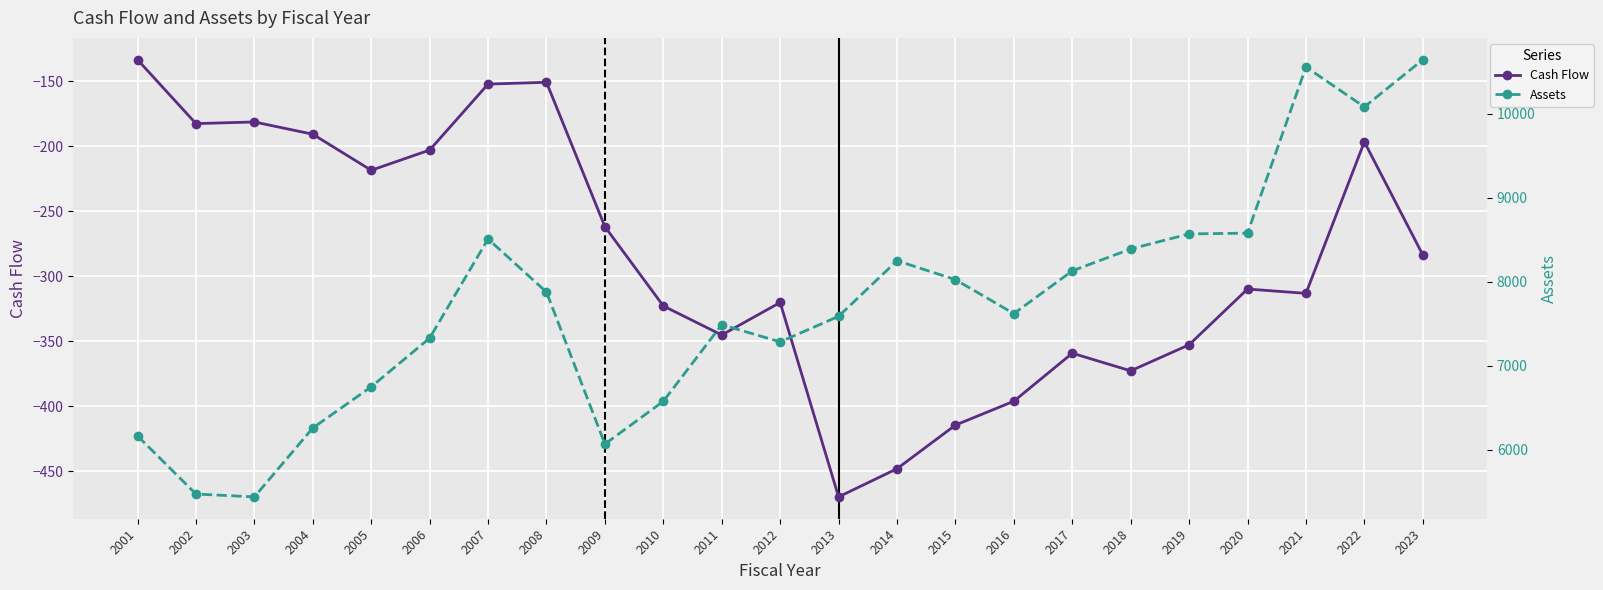

How many interior local peaks does the Assets series have?

4